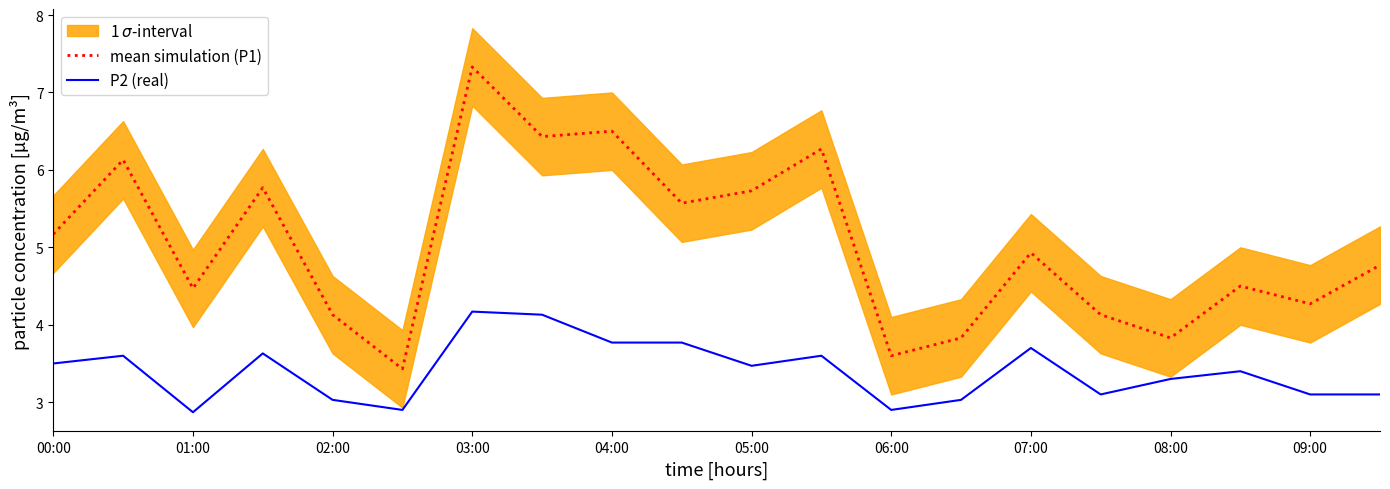

True or false: P2 (real) and mean simulation (P1) cross at least once.

False